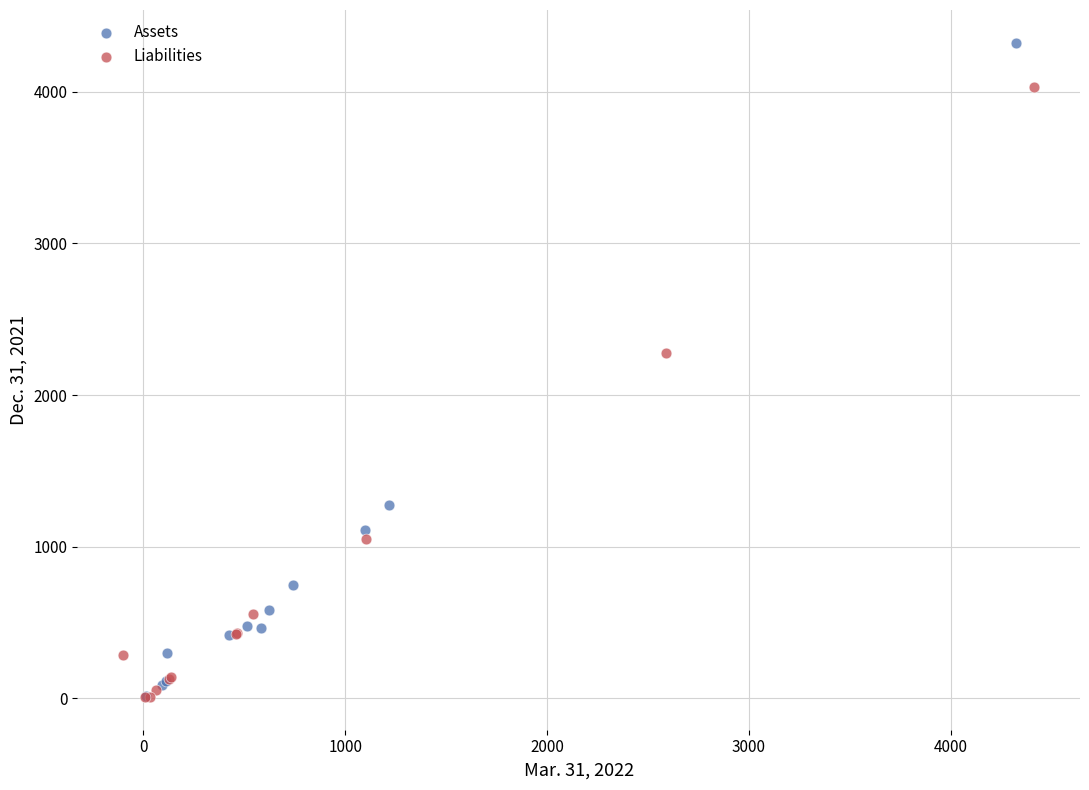

Which series has the widest spread of Y values?

Assets